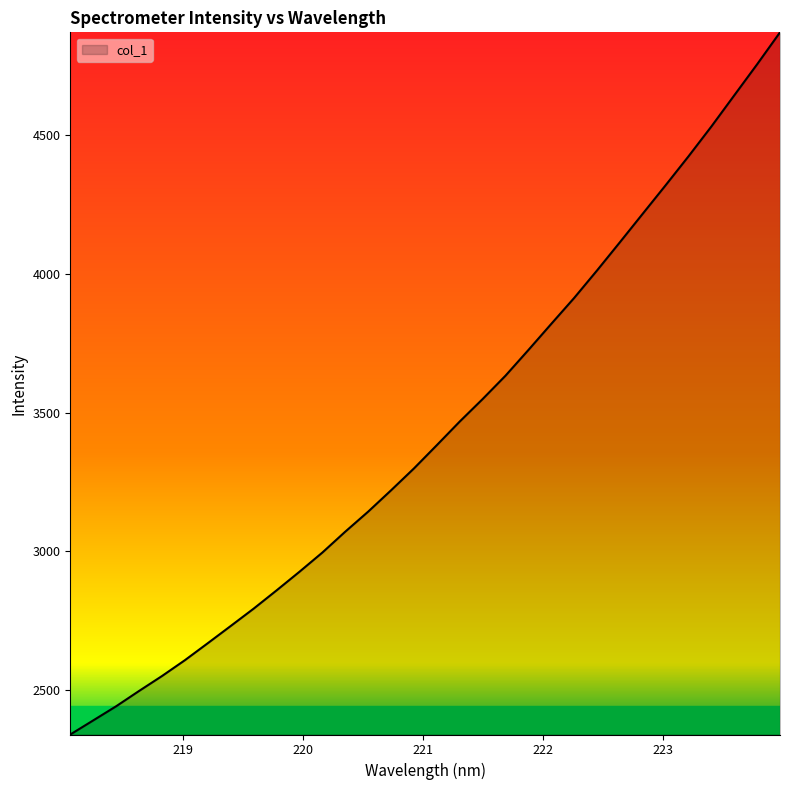

What is the difference between the maximum and minimum values?

2527.5